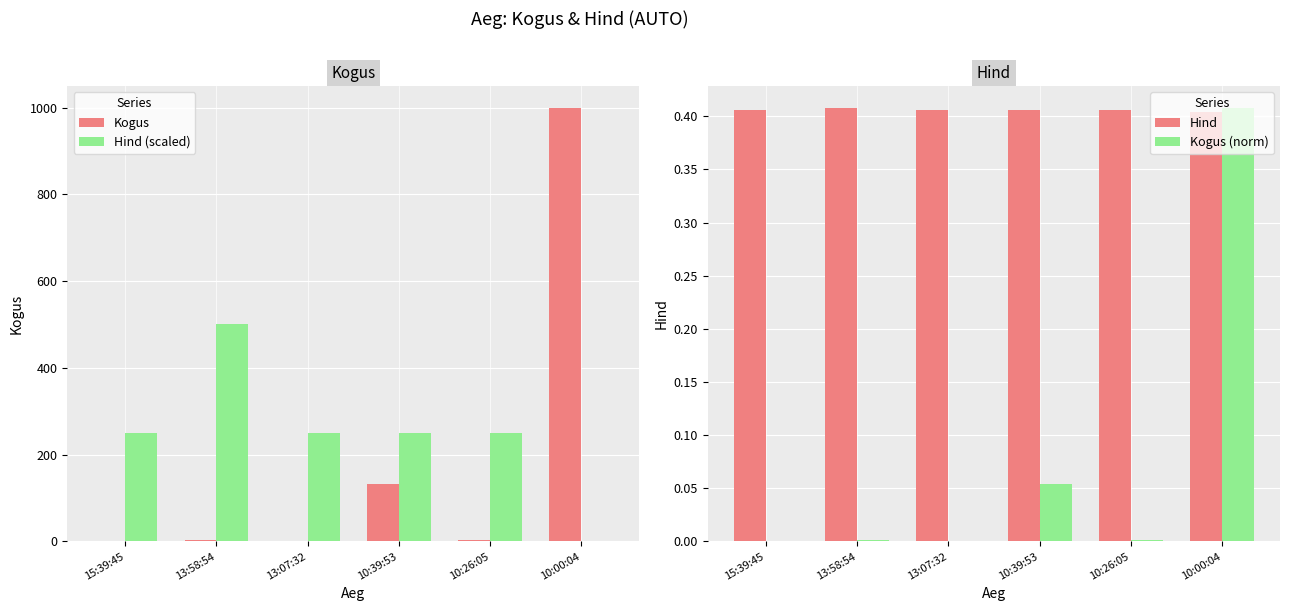

Does the chart contain stacked bars?

No